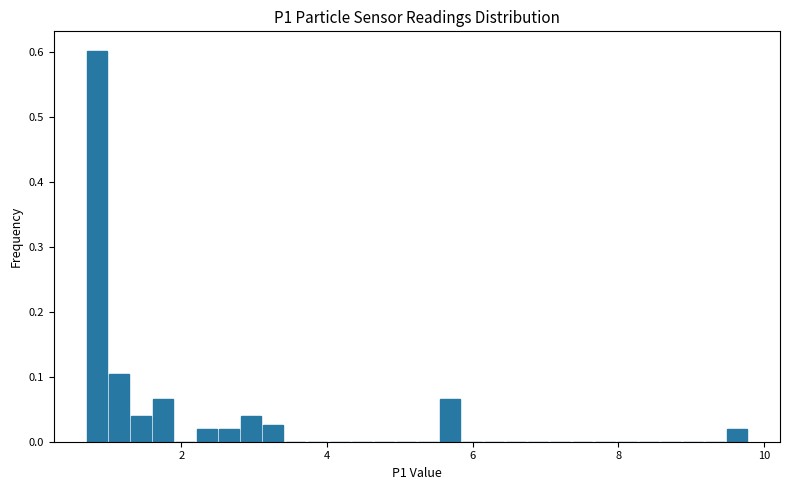

Read against the x-axis, roughly where is the centre of the tallest bar?

0.8